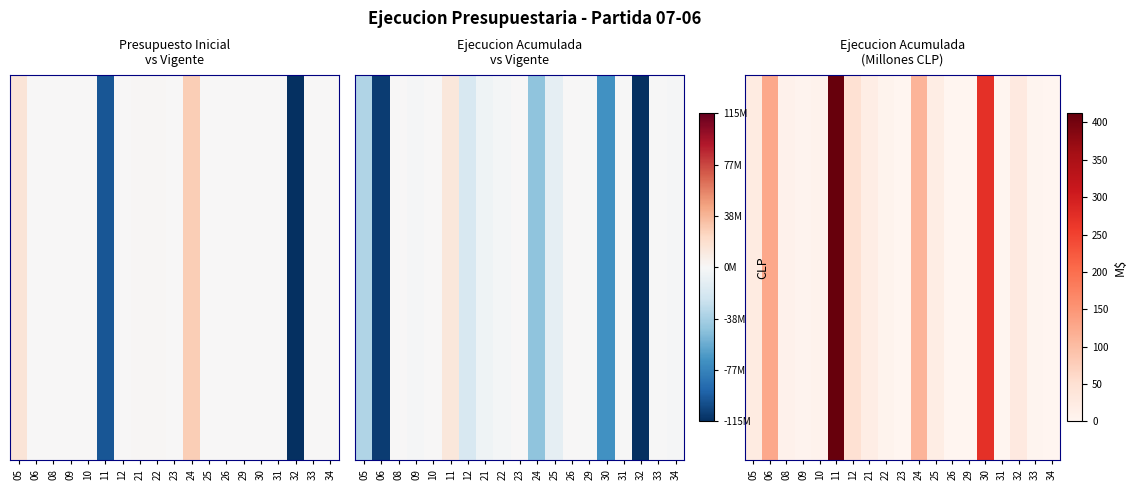

Rank the categories by value from highest to lowest.

11, 30, 06, 24, 12, 32, 05, 25, 21, 08, 10, 22, 09, 33, 34, 23, 29, 26, 31